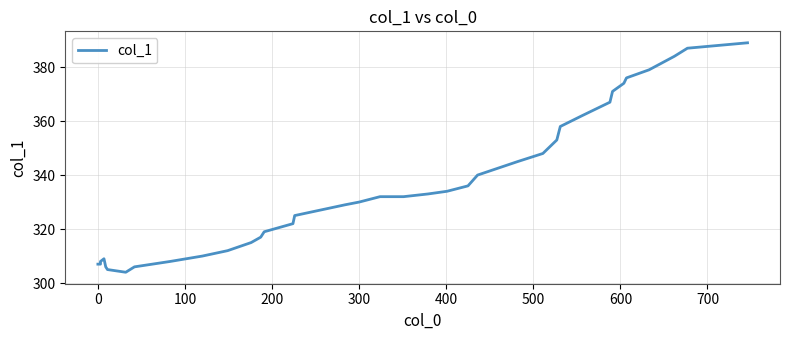

What is the label of the 20th point from the left?

300